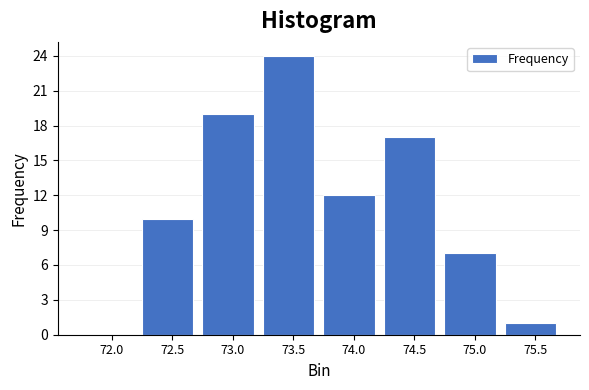

Reading left to right, extract all data points from this chart.

72.0=0	72.5=10	73.0=19	73.5=24	74.0=12	74.5=17	75.0=7	75.5=1